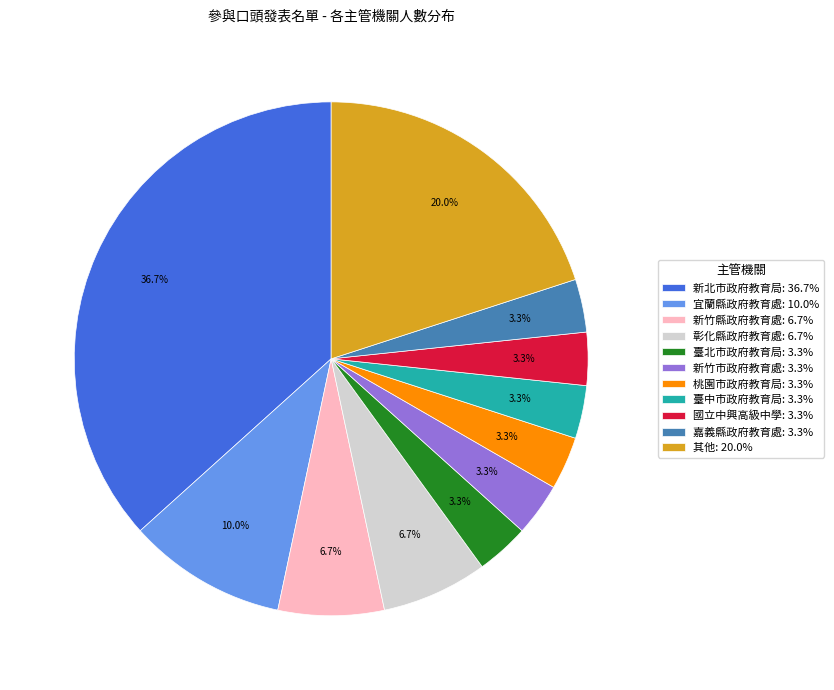

Between 宜蘭縣政府教育處: 10.0% and 其他: 20.0%, which is larger?

其他: 20.0%